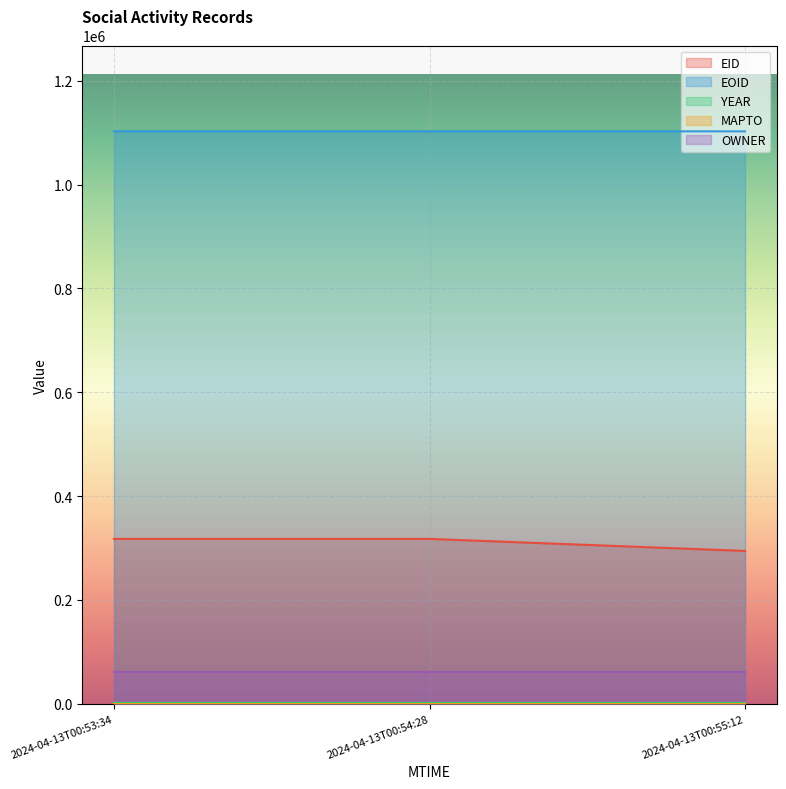

Reading left to right, what are all the values shown in this chart?

EID: 2024-04-13T00:55:12=294331	2024-04-13T00:53:34=317510	2024-04-13T00:54:28=317515
EOID: 2024-04-13T00:55:12=1102770	2024-04-13T00:53:34=1102768	2024-04-13T00:54:28=1102769
YEAR: 2024-04-13T00:55:12=2020	2024-04-13T00:53:34=2020	2024-04-13T00:54:28=2020
MAPTO: 2024-04-13T00:55:12=0	2024-04-13T00:53:34=0	2024-04-13T00:54:28=0
OWNER: 2024-04-13T00:55:12=60267	2024-04-13T00:53:34=60267	2024-04-13T00:54:28=60267